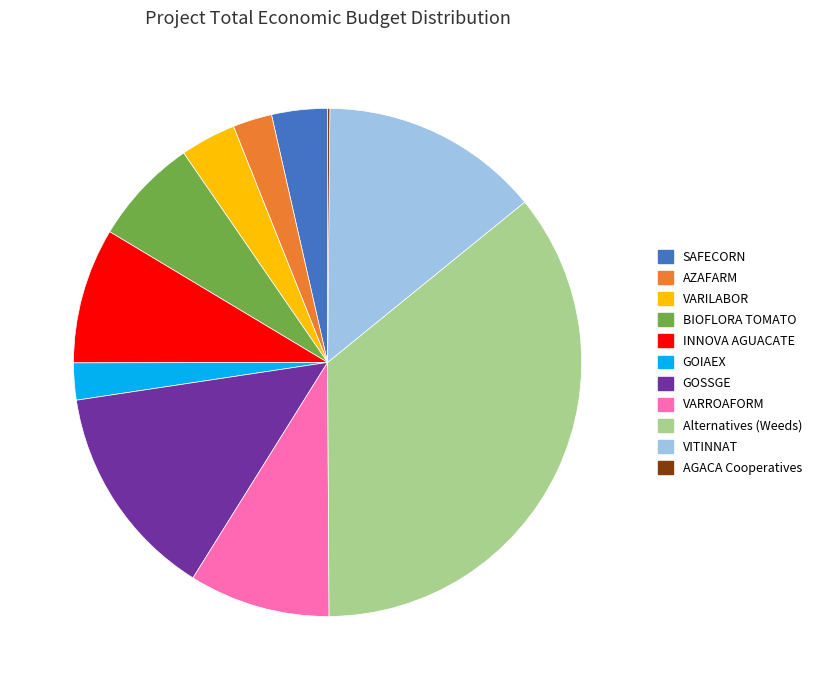

Which category has the biggest portion of the pie?

Alternatives (Weeds)